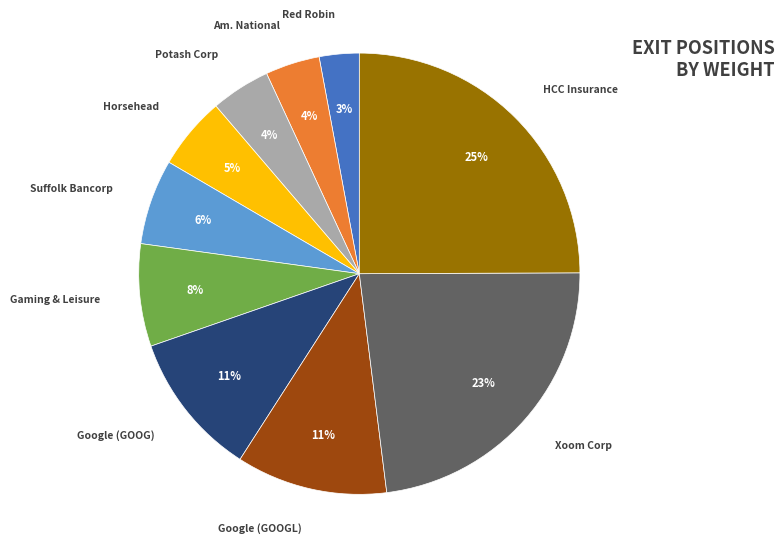

Is there a majority slice in this chart?

No